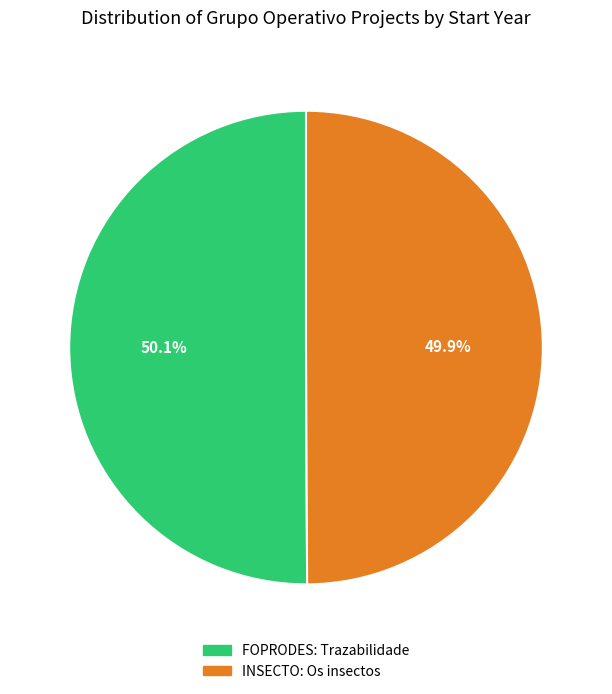

To the nearest percent, what portion does INSECTO: Os insectos represent?

50%